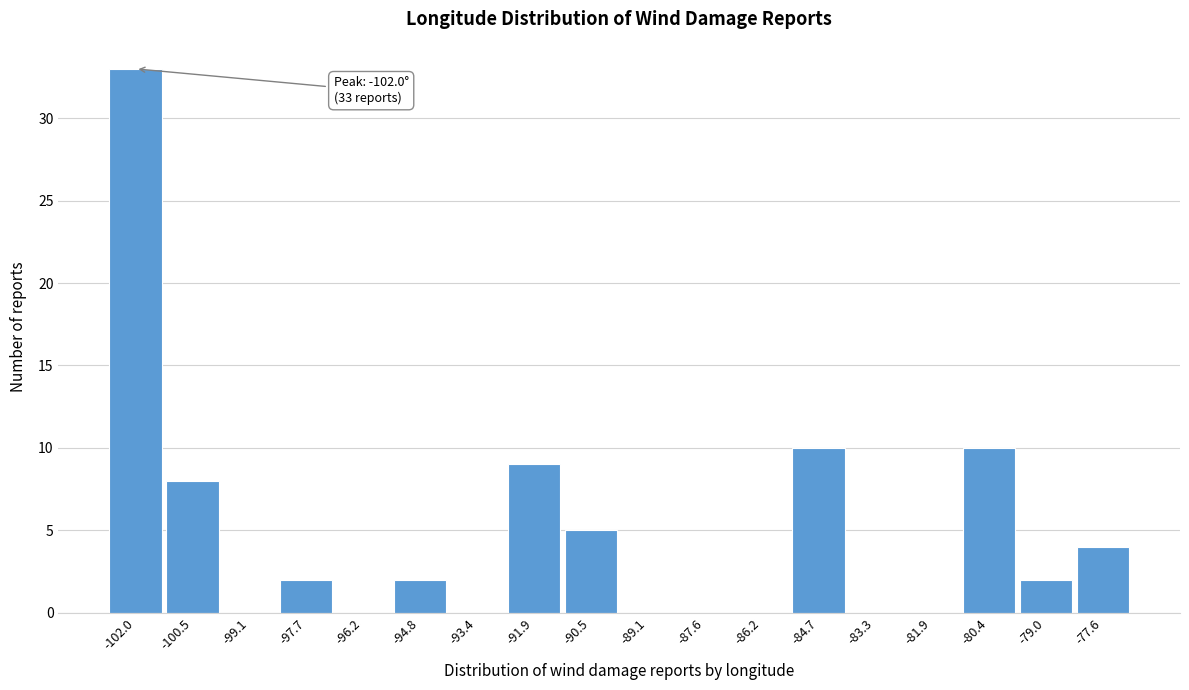

Which range on the x-axis has the tallest bar?

-102.6 to -101.2